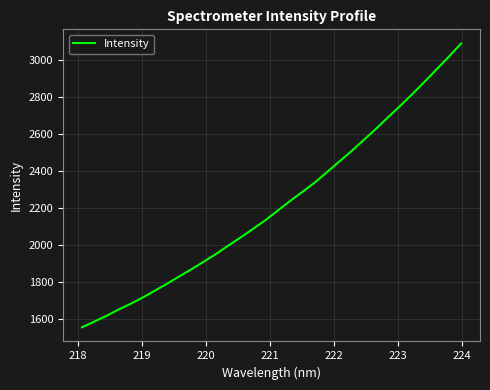

What is the minimum value shown in the chart?

1553.6